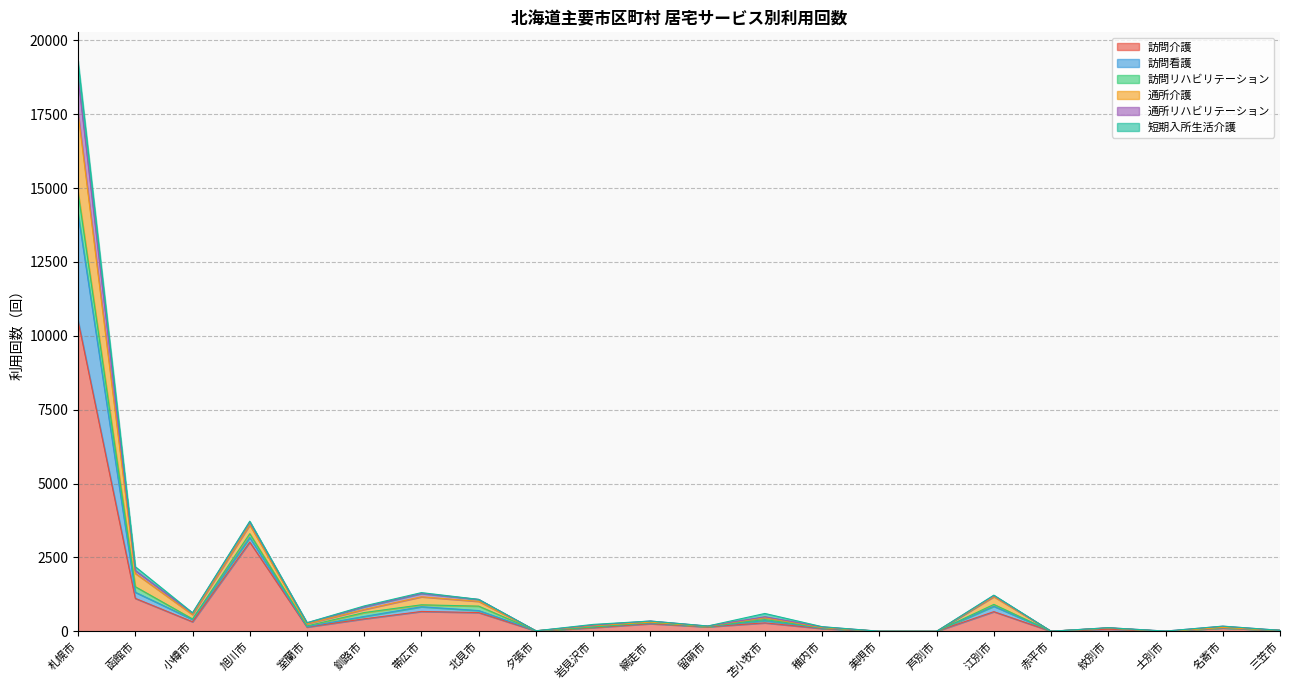

What is the highest value of the 訪問介護 series?

10512